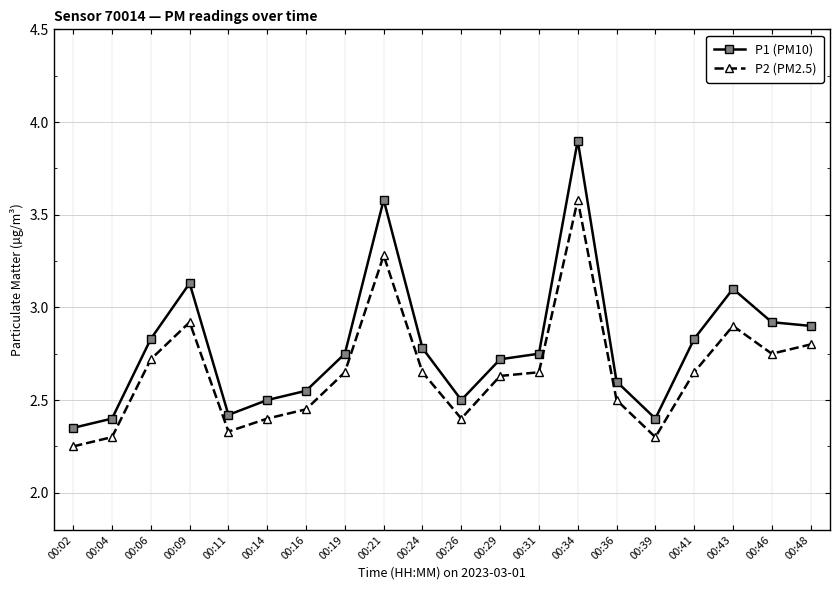

Which series has the widest spread of values?

P1 (PM10)